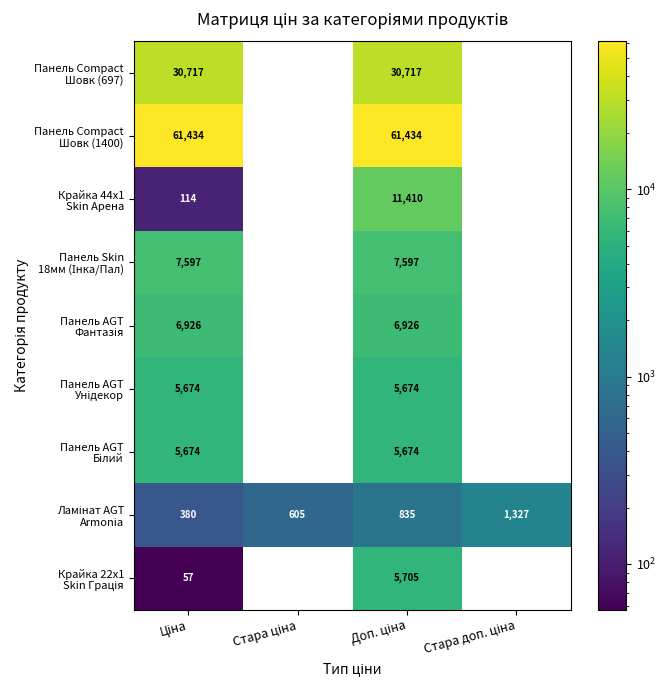

How many categories are shown in the chart?

4